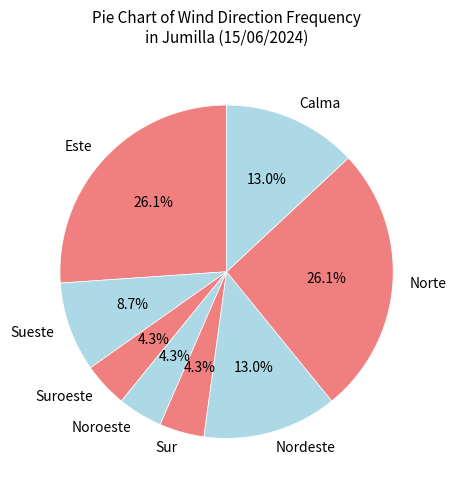

To the nearest percent, what portion does Este represent?

26%